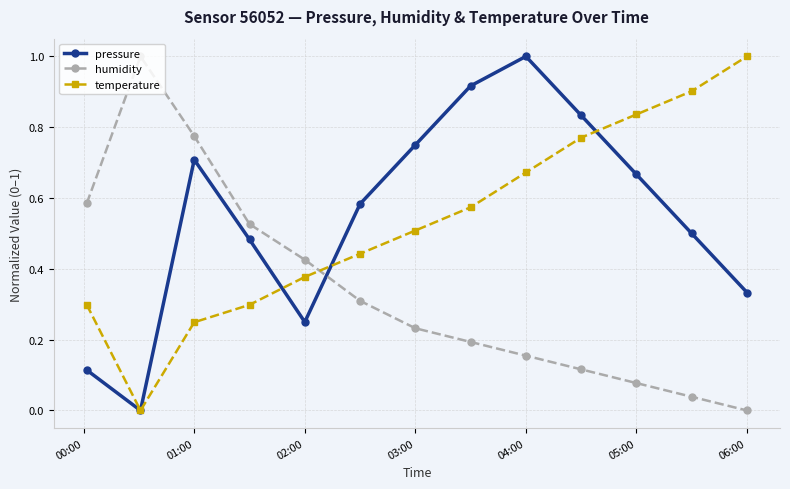

How many values in the pressure series exceed 0?

12